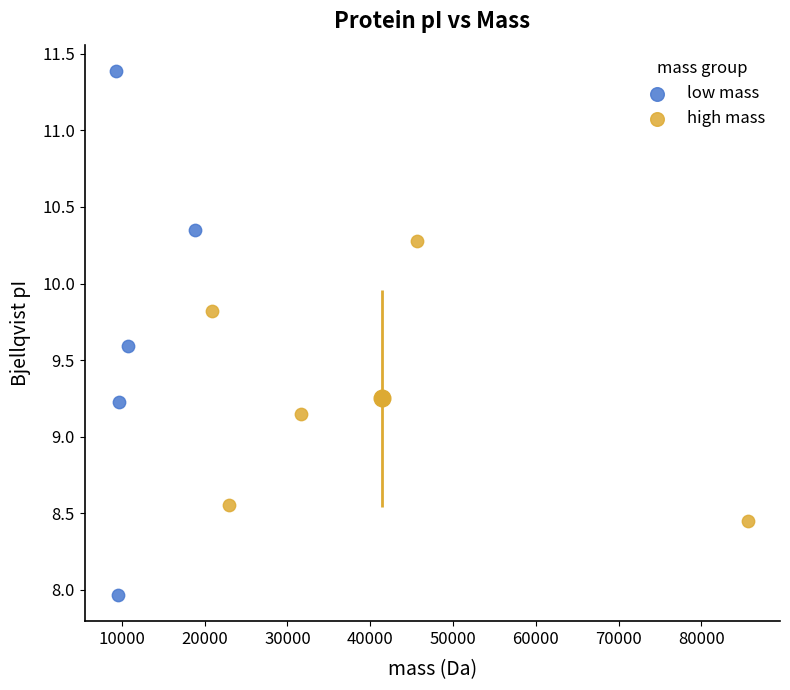

Which series has the widest spread of Y values?

low mass